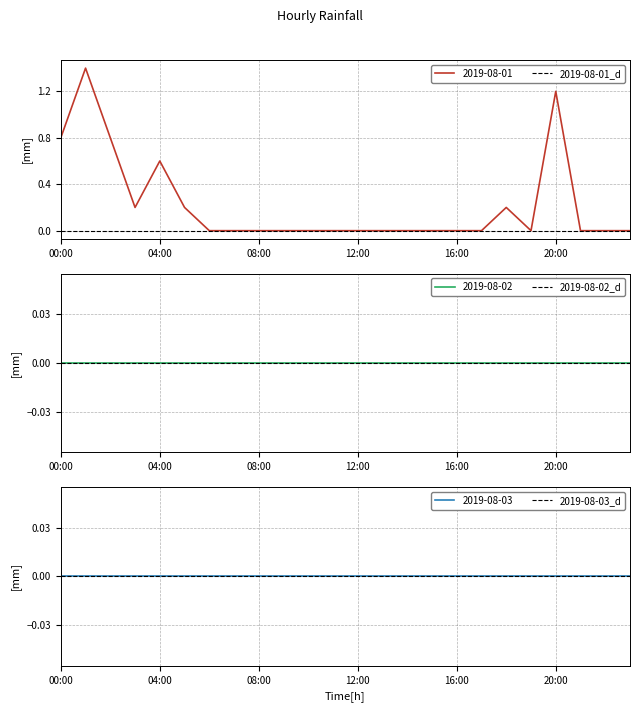

Which series has the largest total across all categories?

2019-08-01